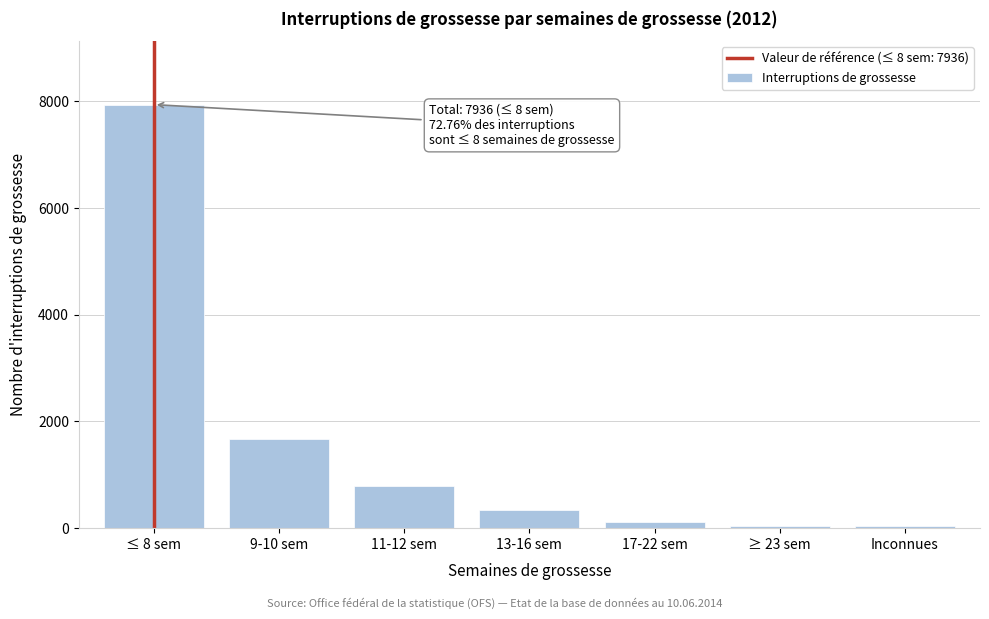

The value at ≤ 8 sem is 7936. True or false?

True